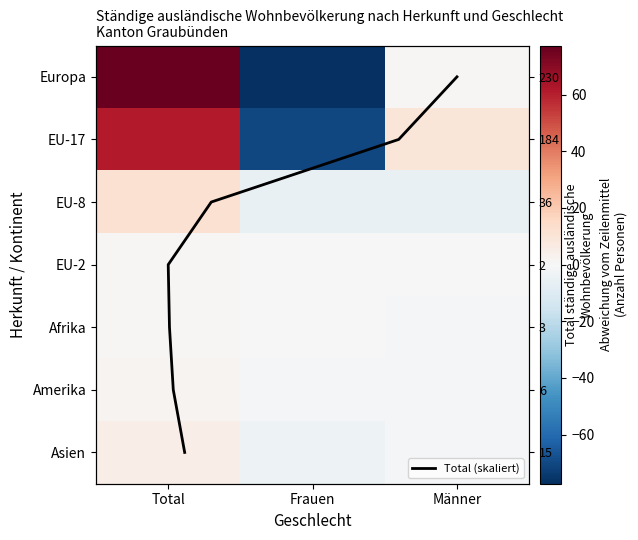

Which category has the lowest value across all series?

Frauen